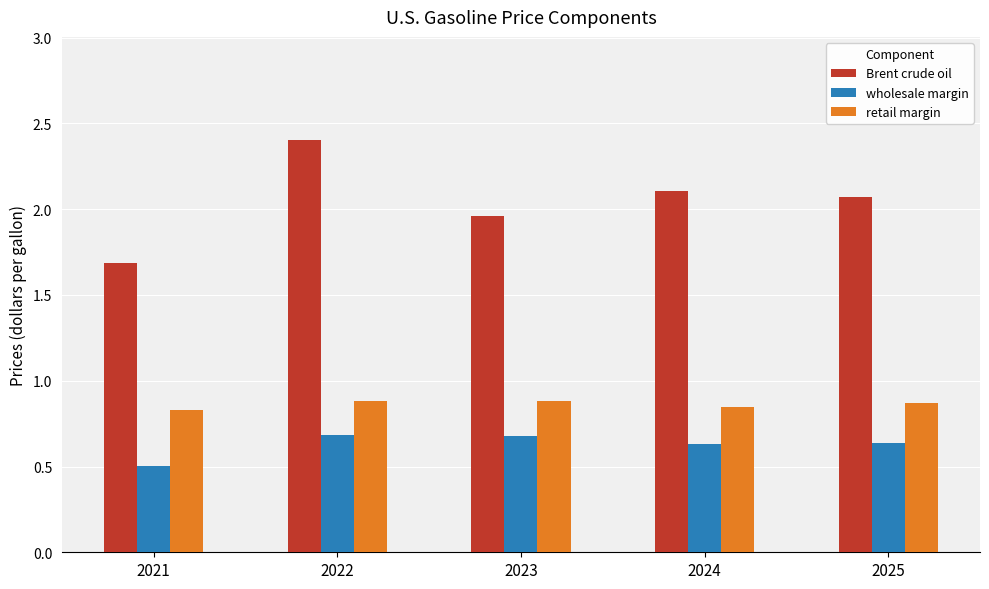

Count the retail margin values in the range 0 to 1.

5